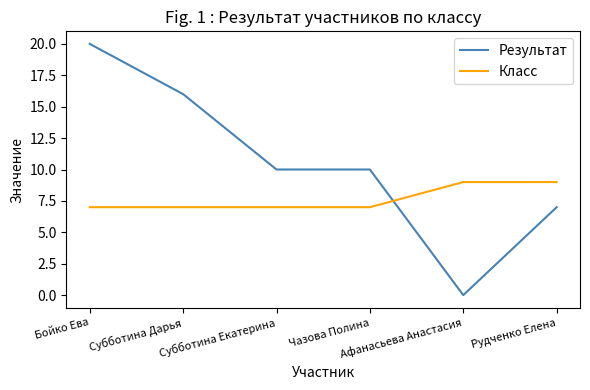

What is the highest value of the Результат series?

20